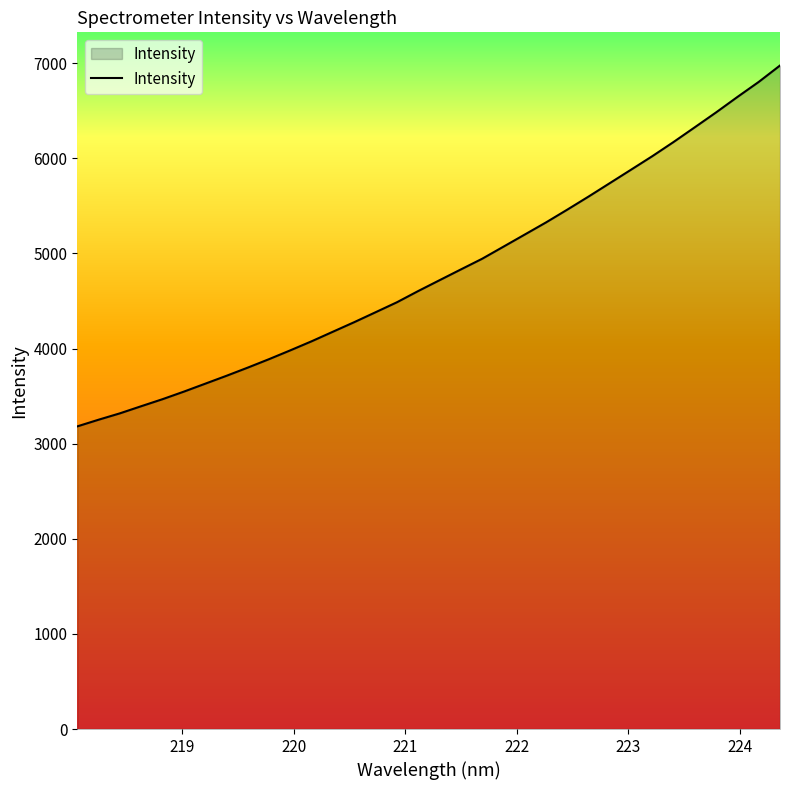

What is the greatest value displayed?

6974.9